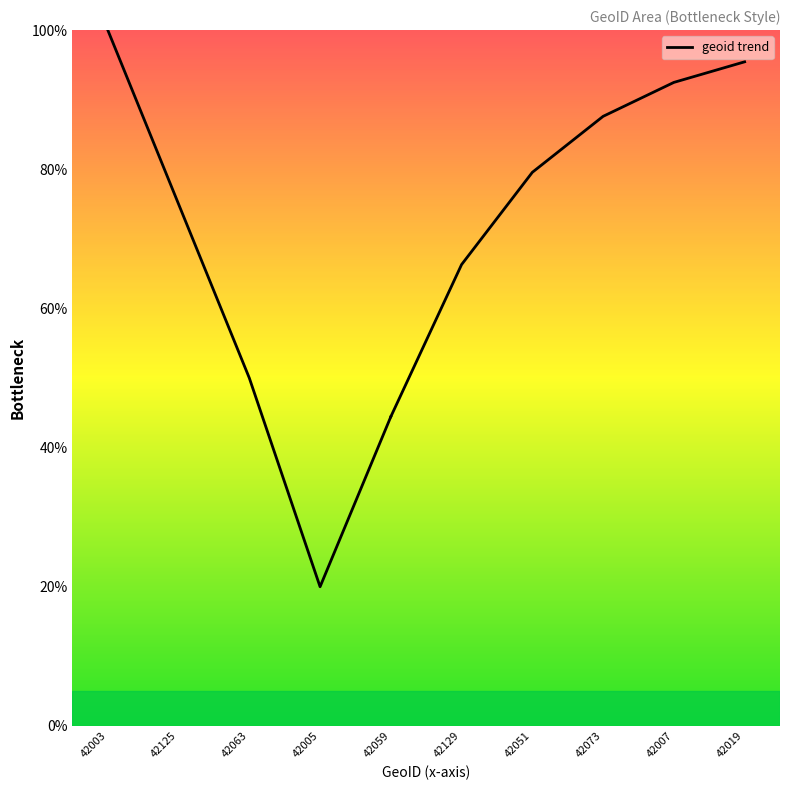

Where is the data nearest to the value 50?

42063